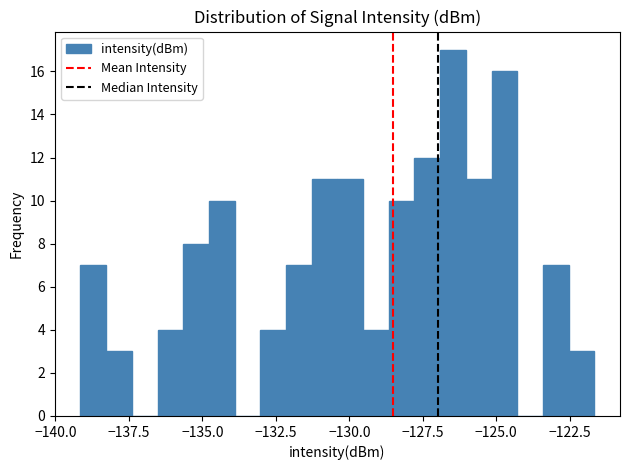

Read against the x-axis, roughly where is the centre of the tallest bar?

-126.5